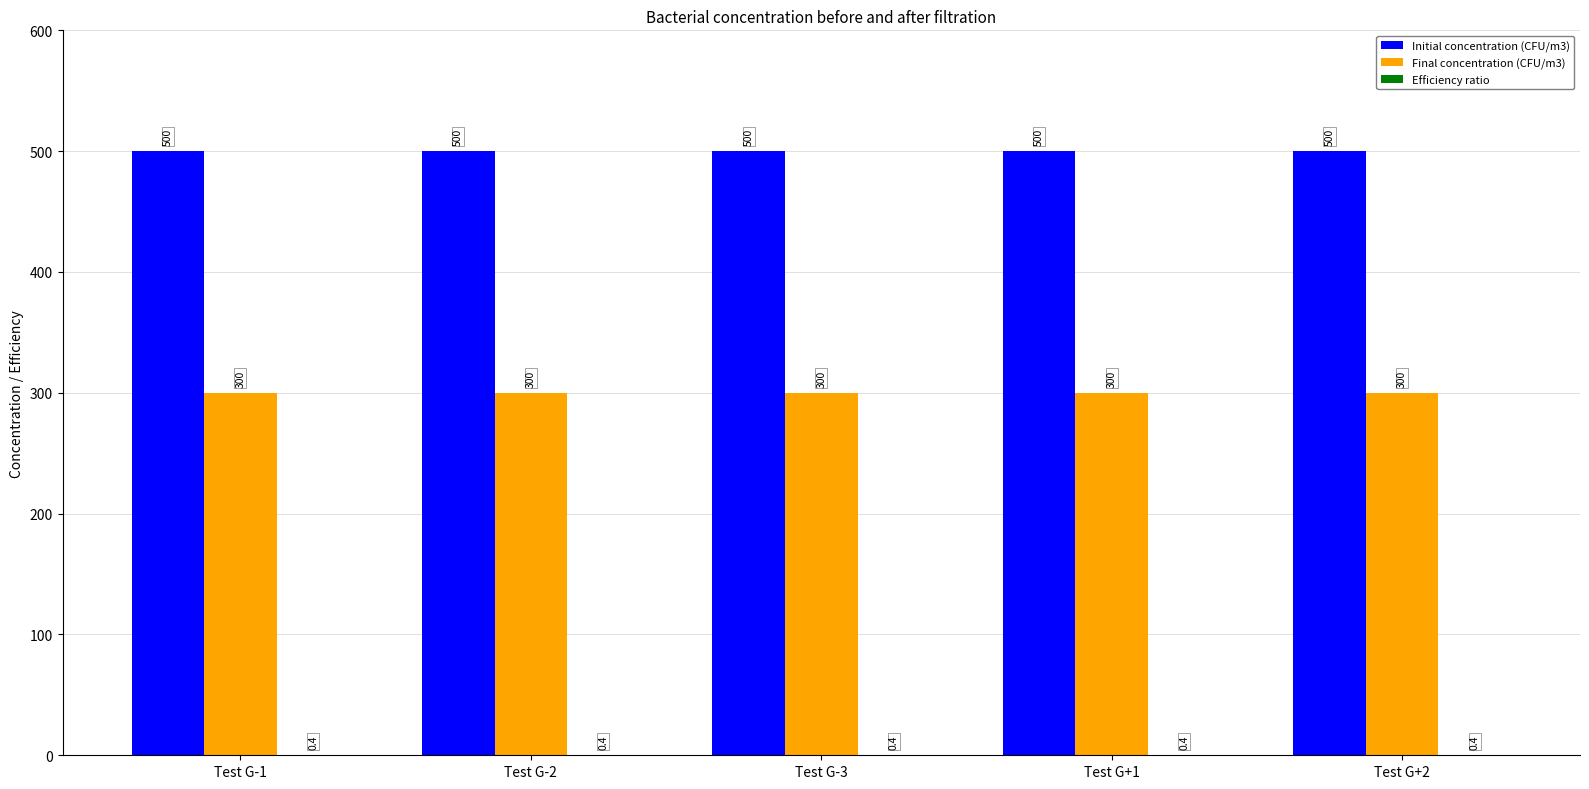

What value does the Initial concentration (CFU/m3) series have at Test G+1?

500.0